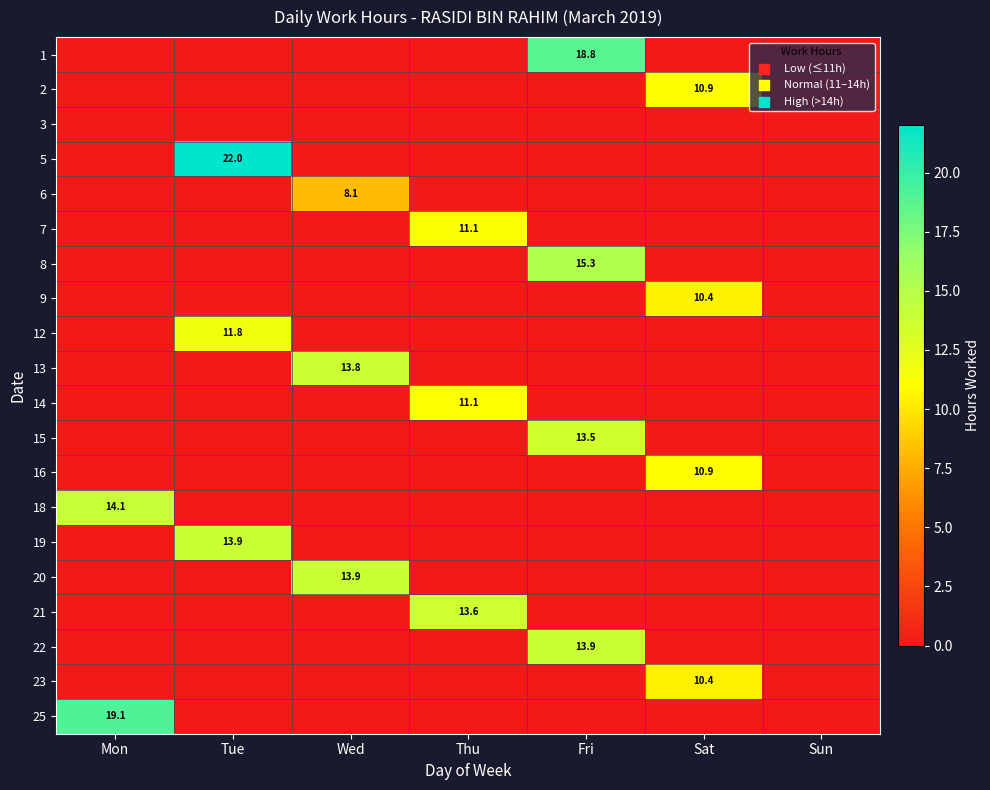

The 20 series shows 2.9 at Wed. True or false?

False